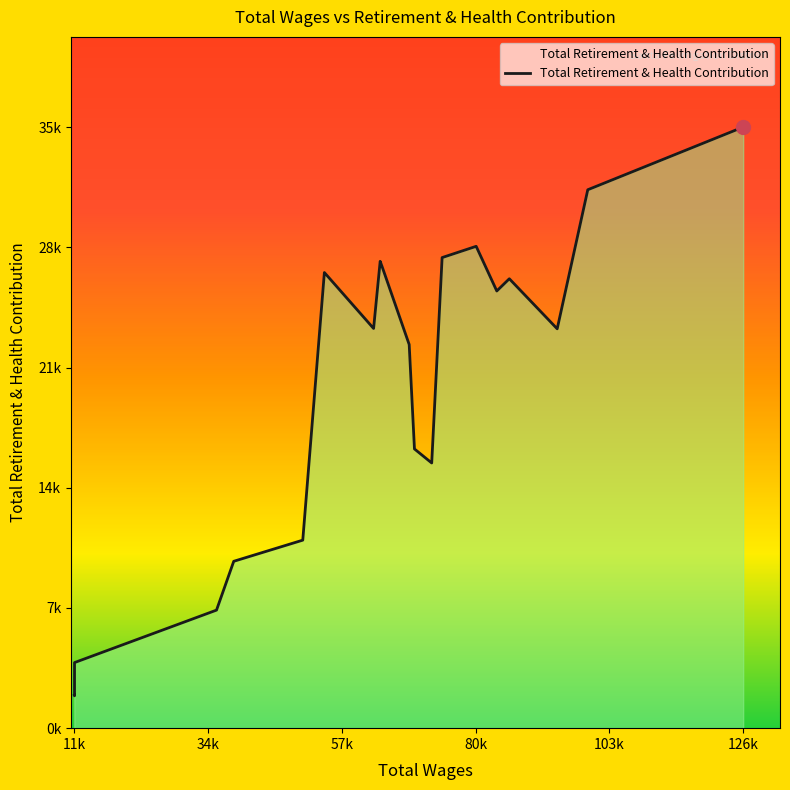

What is the difference between the values at 84365.0 and 50937.0?

14846